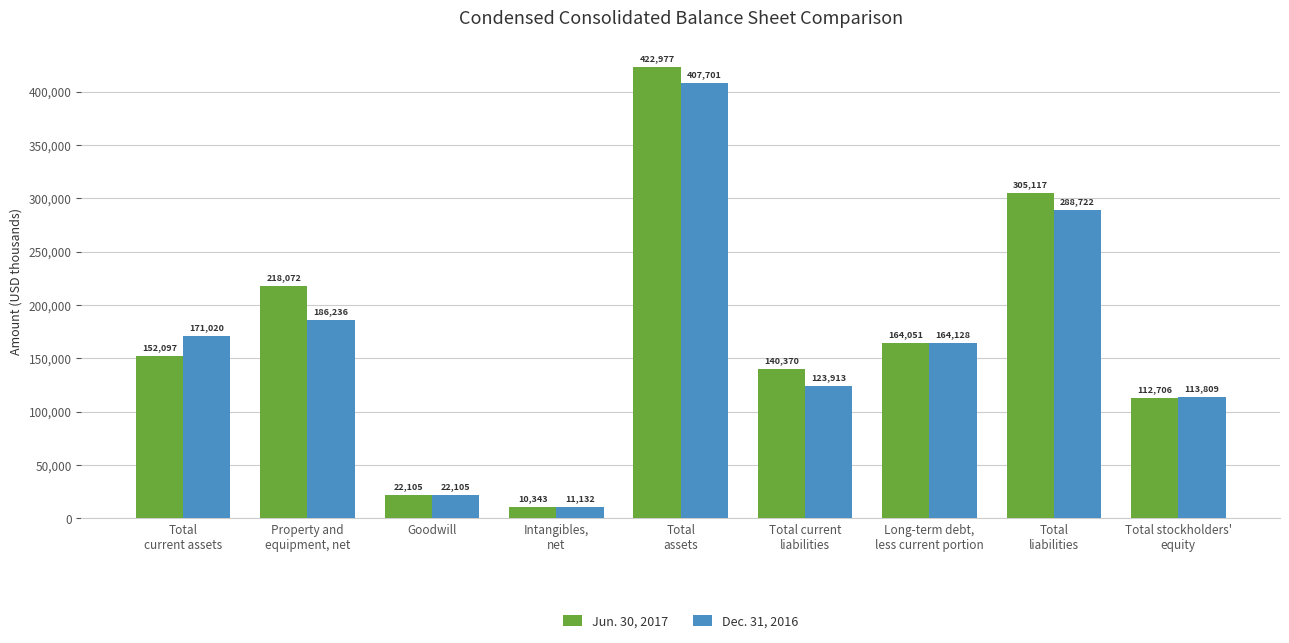

What is the maximum value shown in the chart?

422977